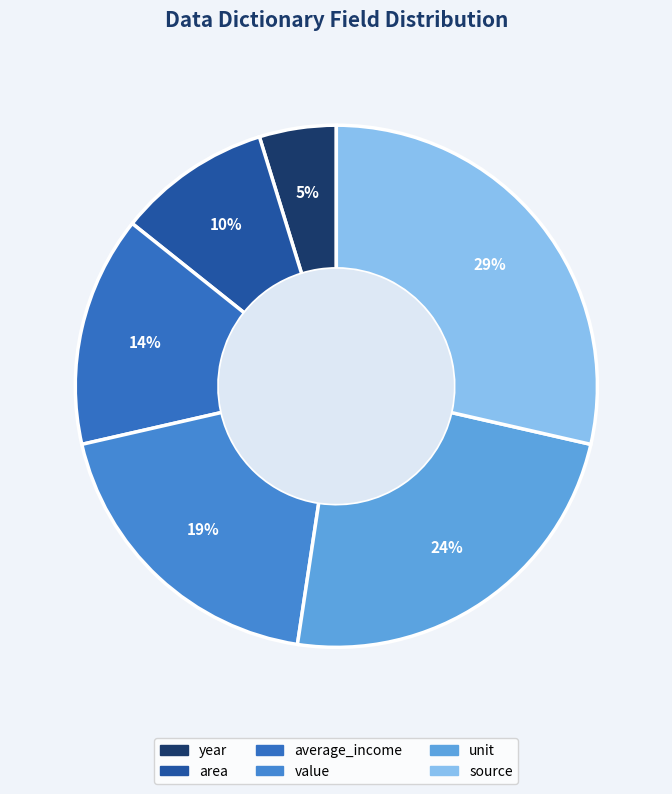

Does average_income represent more than half of the total?

No